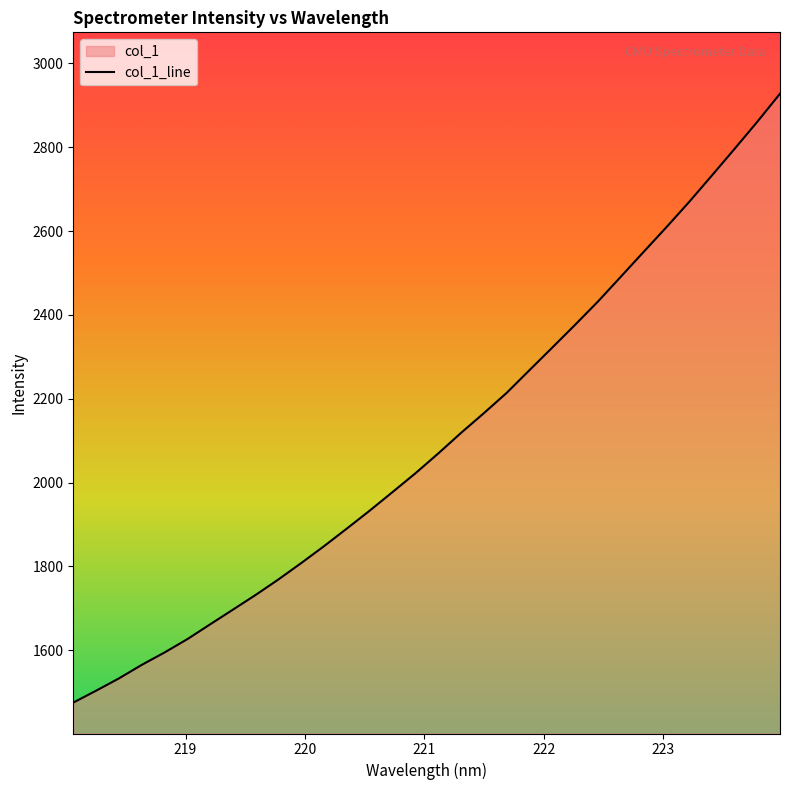

How many distinct data groups are displayed?

1